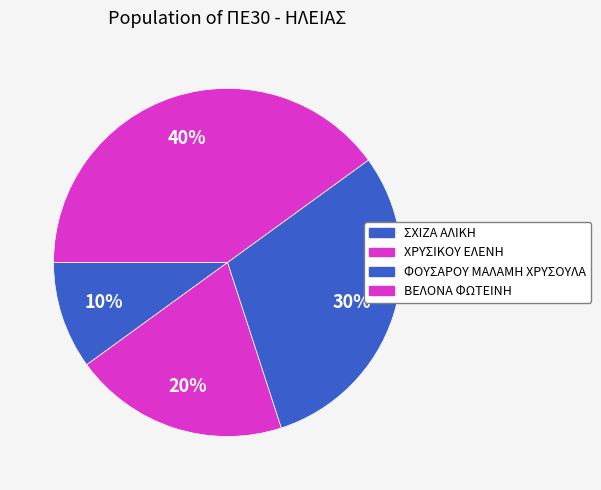

How many segments does this pie chart have?

4